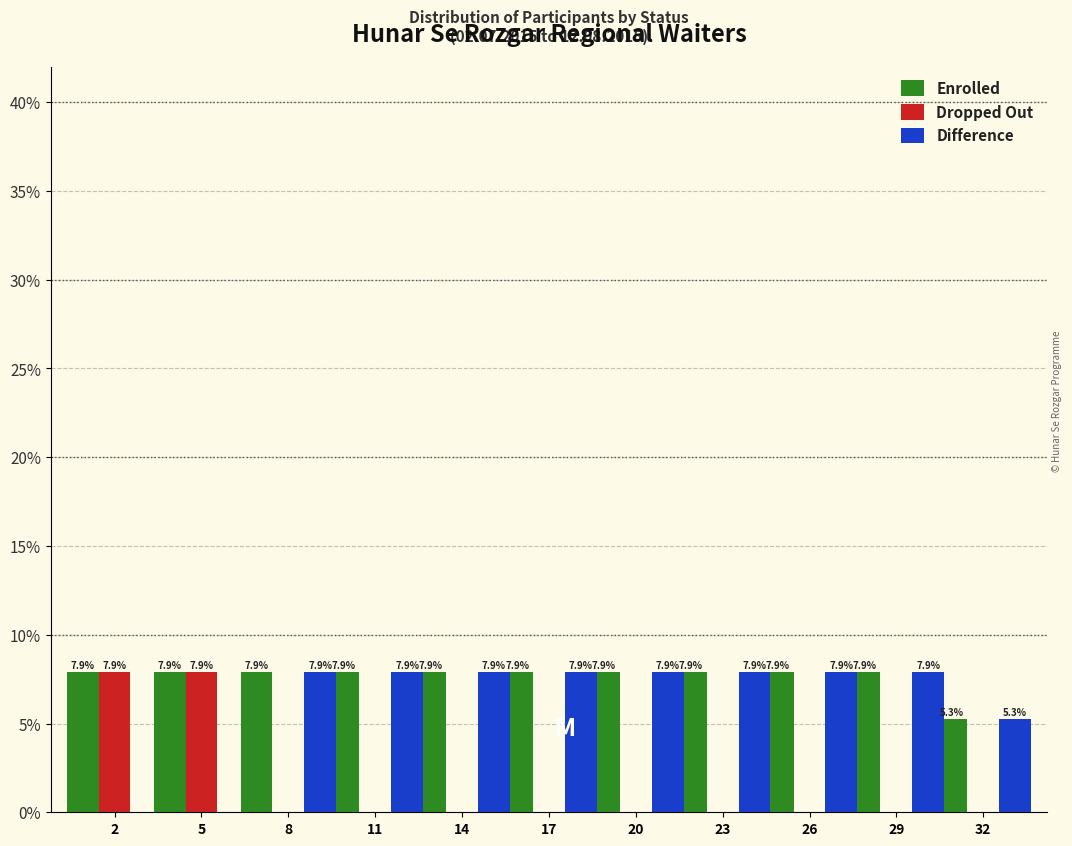

Reading left to right, what are all the values shown in this chart?

Enrolled: 2=7.9	5=7.9	8=7.9	11=7.9	14=7.9	17=7.9	20=7.9	23=7.9	26=7.9	29=7.9	32=5.3
Dropped Out: 2=7.9	5=7.9	8=0.0	11=0.0	14=0.0	17=0.0	20=0.0	23=0.0	26=0.0	29=0.0	32=0.0
Difference: 2=0.0	5=0.0	8=7.9	11=7.9	14=7.9	17=7.9	20=7.9	23=7.9	26=7.9	29=7.9	32=5.3